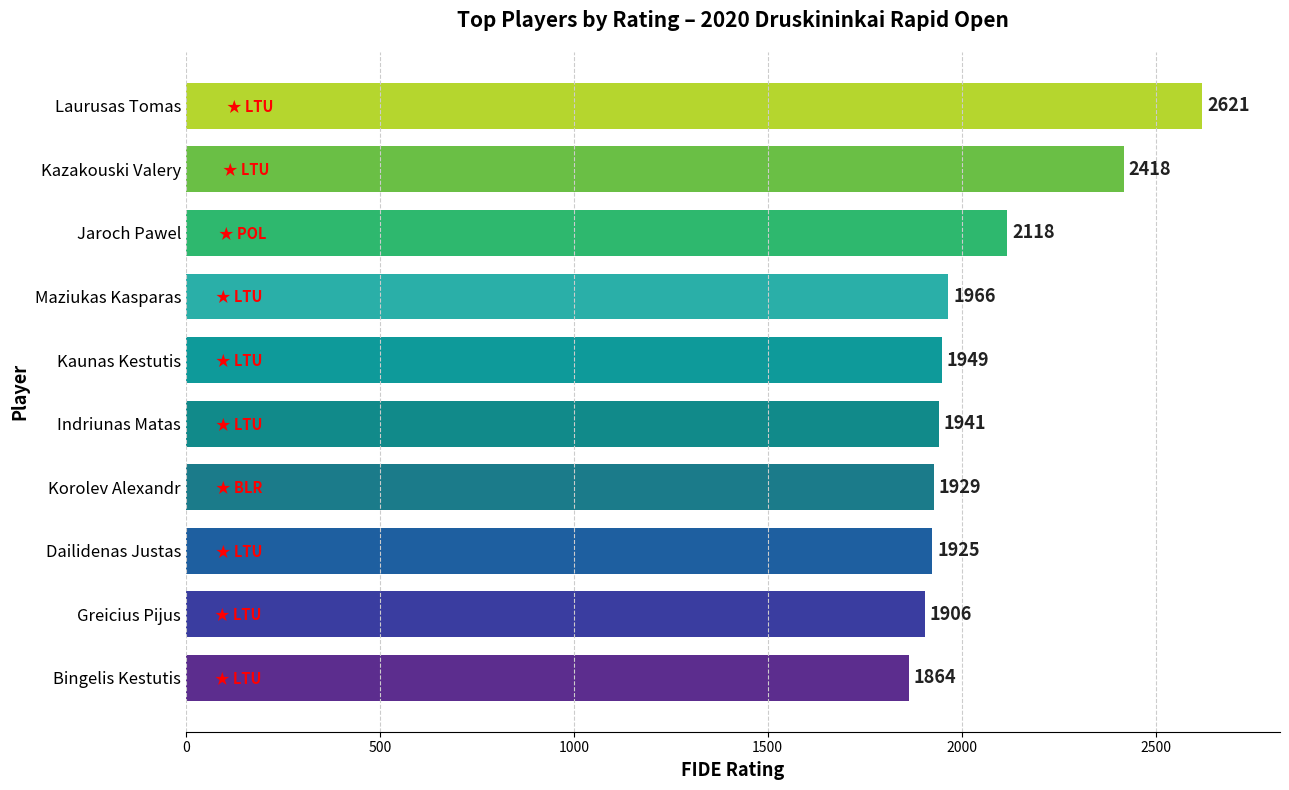

Which label corresponds to the largest value in the chart?

Laurusas Tomas